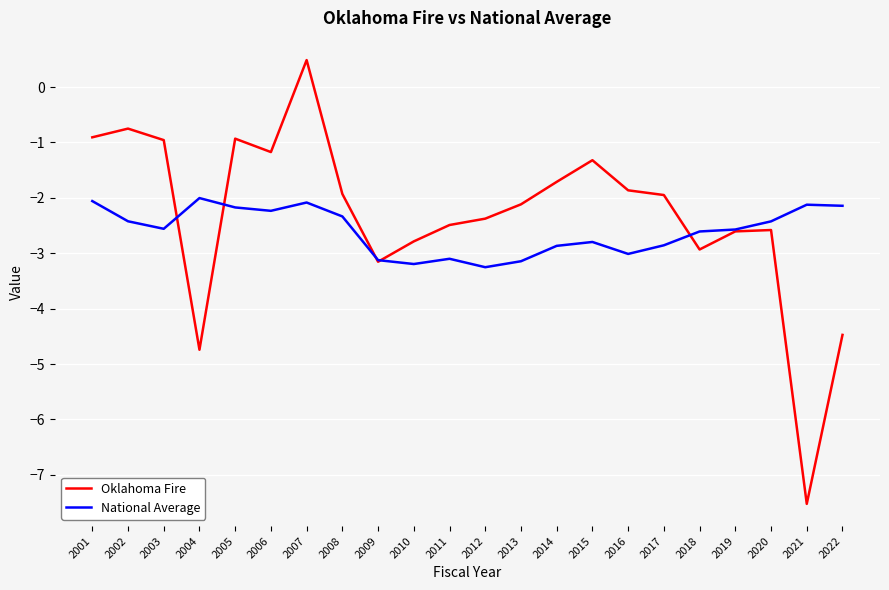

Where is the first local maximum for Oklahoma Fire?

2002